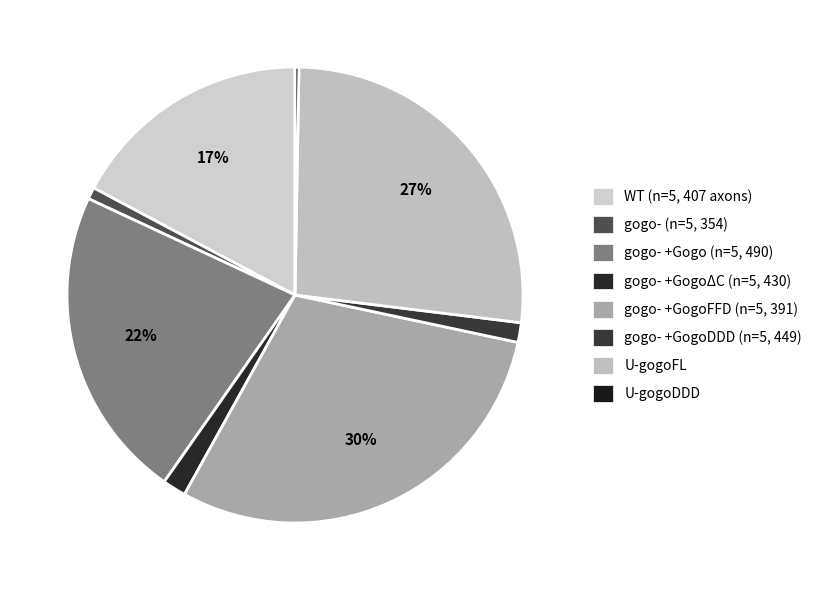

Rank the categories by value from highest to lowest.

gogo-
+GogoFFD
(n=5, 391), U-gogoFL, gogo-
+Gogo
(n=5, 490), WT
(n=5, 407 axons), gogo-
+GogoΔC
(n=5, 430), gogo-
+GogoDDD
(n=5, 449), gogo-
(n=5, 354), U-gogoDDD